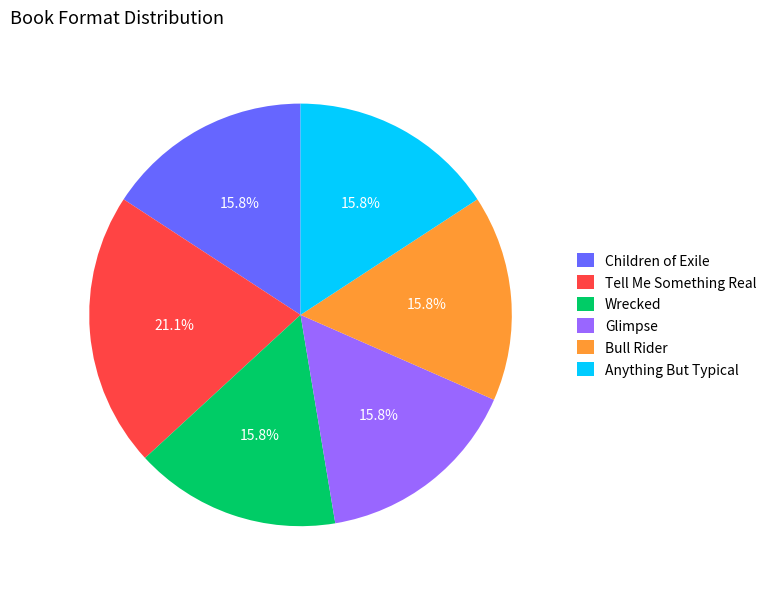

Does Bull Rider account for over 50% of the chart?

No